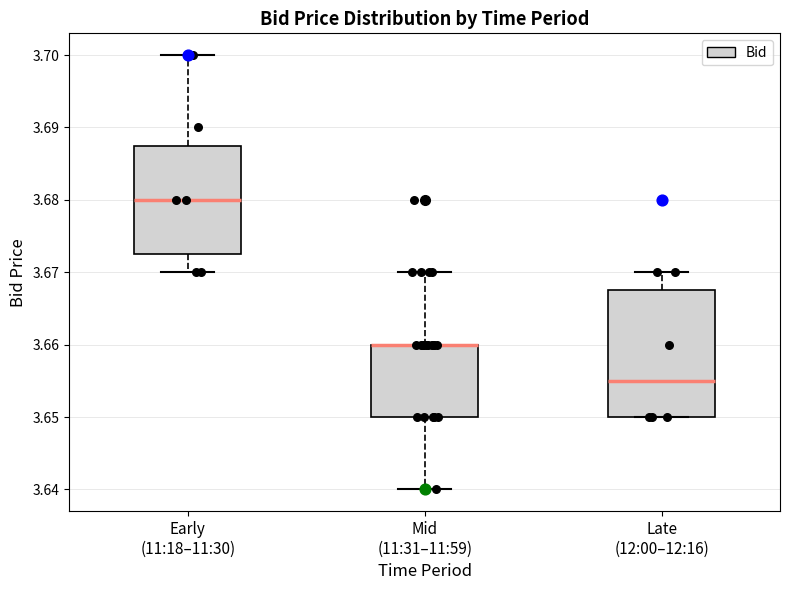

Reading left to right, read every box against the y-axis: the position of its median line, the range the box covers, and the ends of its whiskers. The values are not printed on the chart, so give them approximately, as read against the axis.

Early (11:18–11:30): median 3.680, box 3.673 to 3.688, whiskers 3.670 to 3.700
Mid (11:31–11:59): median 3.660 (drawn on the box's upper edge), box 3.650 to 3.660, whiskers 3.640 to 3.670
Late (12:00–12:16): median 3.655, box 3.650 to 3.668, whiskers 3.650 to 3.670